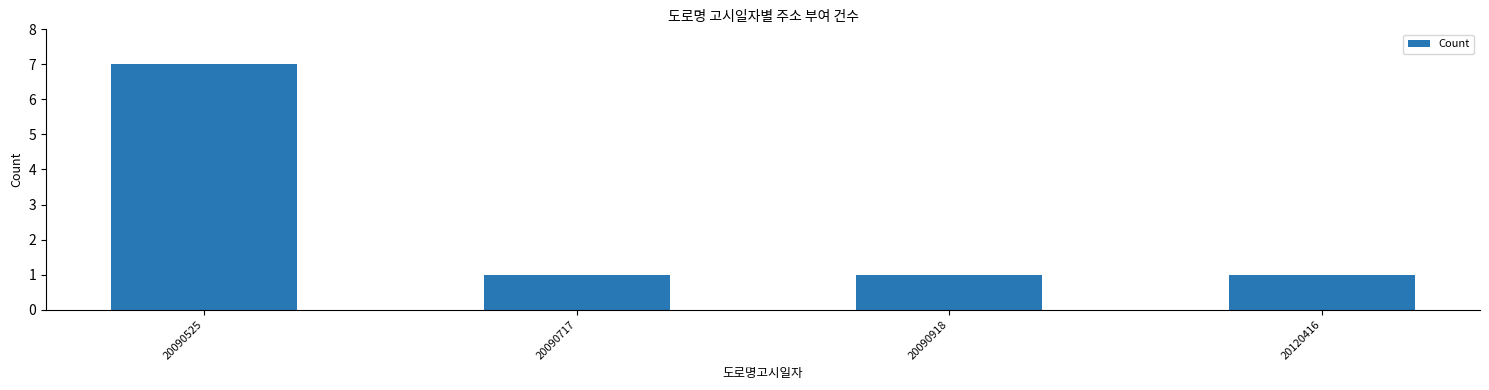

True or false: the data shows 4 at 20090525.

False